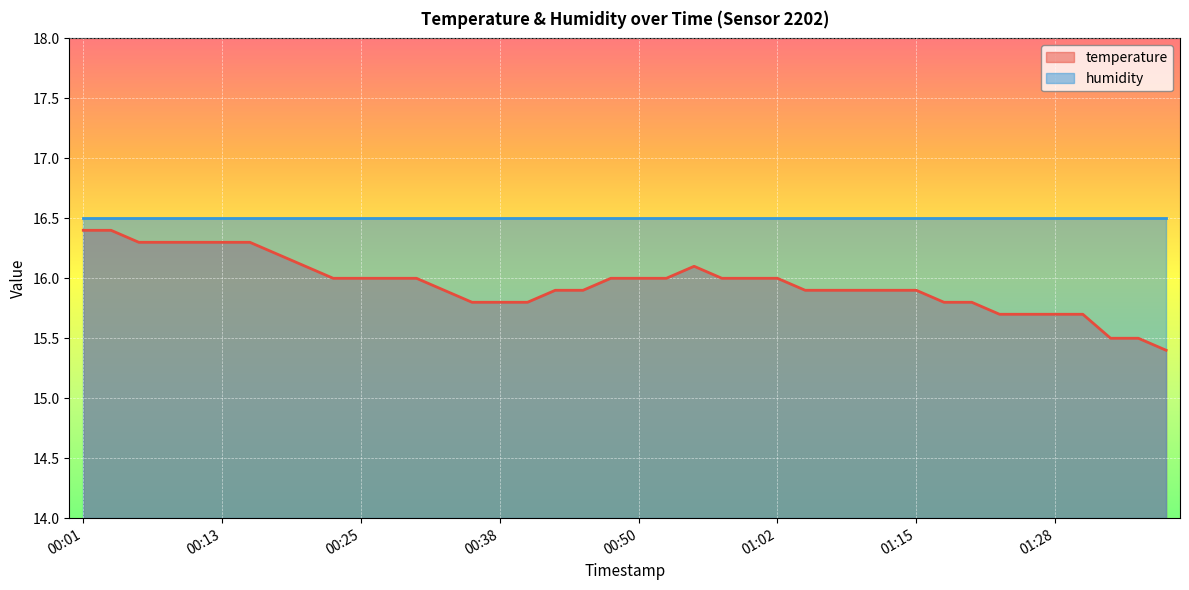

List the labels in order of value, largest first.

00:01, 00:03, 00:06, 00:08, 00:11, 00:13, 00:15, 00:18, 00:20, 00:55, 00:23, 00:25, 00:28, 00:30, 00:47, 00:50, 00:52, 00:57, 01:00, 01:02, 00:33, 00:43, 00:45, 01:05, 01:07, 01:10, 01:13, 01:15, 00:35, 00:38, 00:40, 01:18, 01:20, 01:23, 01:25, 01:28, 01:30, 01:33, 01:35, 01:38